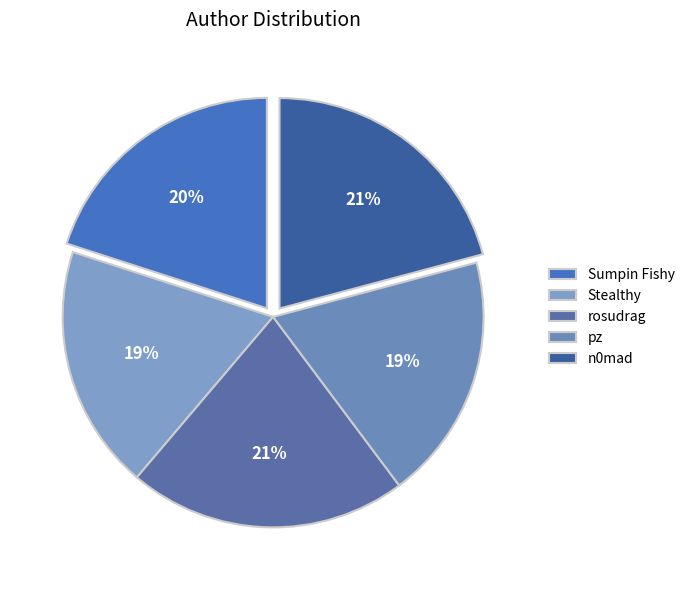

Count the number of slices in the pie.

5